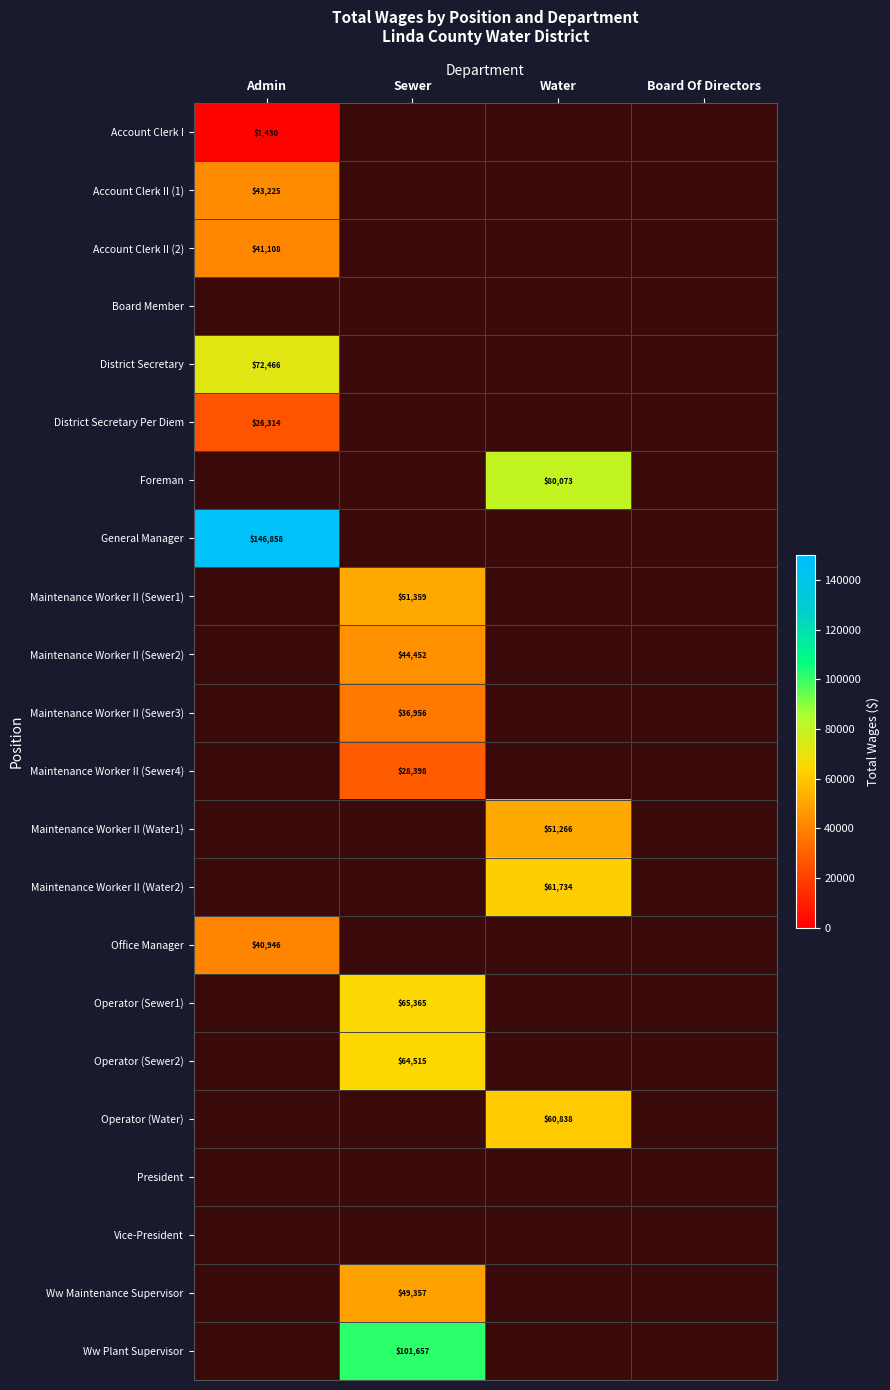

True or false: District Secretary Per Diem has a value of 26314 at Admin.

True